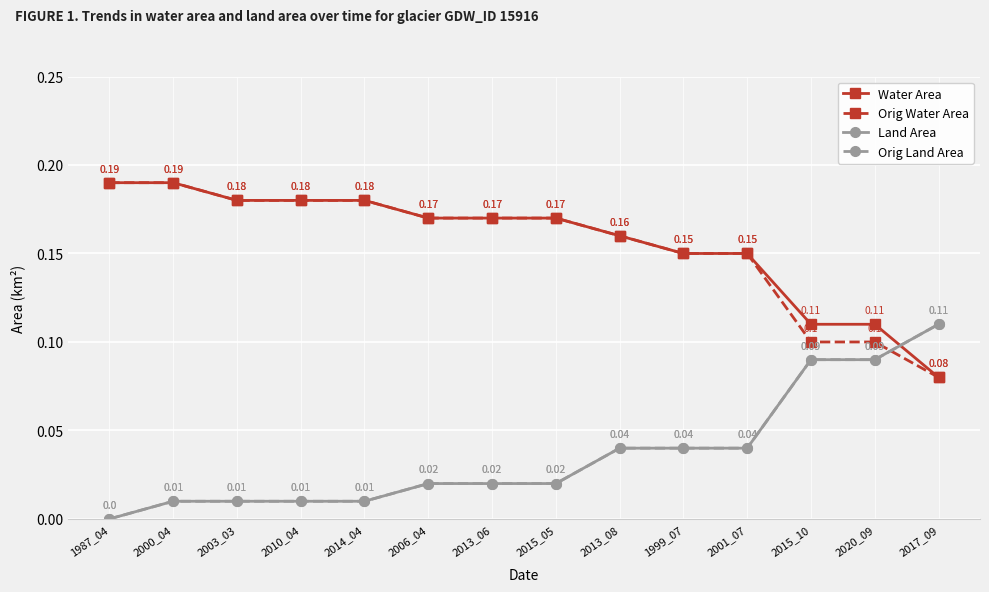

At 2006_04, list the series in order from largest to smallest.

Water Area, Orig Water Area, Land Area, Orig Land Area